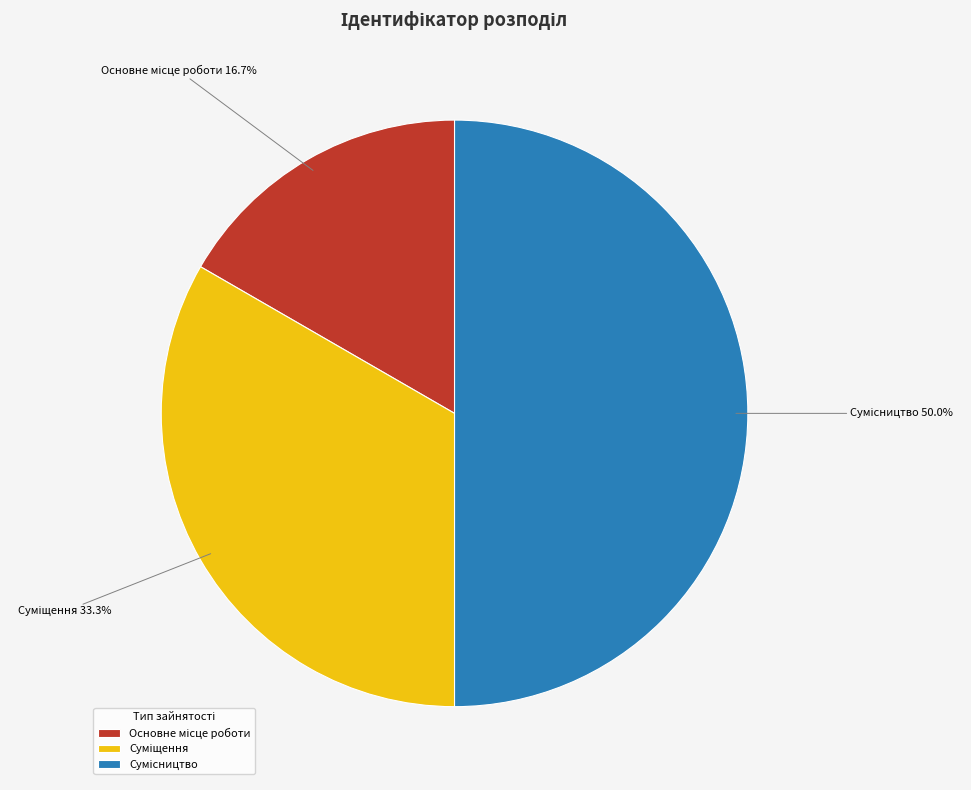

How many segments does this pie chart have?

3